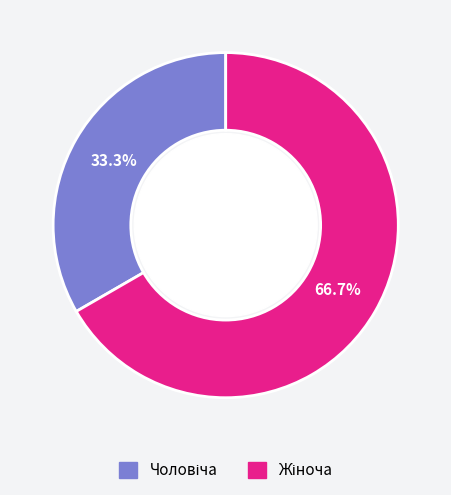

Is there any slice that represents more than half of the pie?

Yes